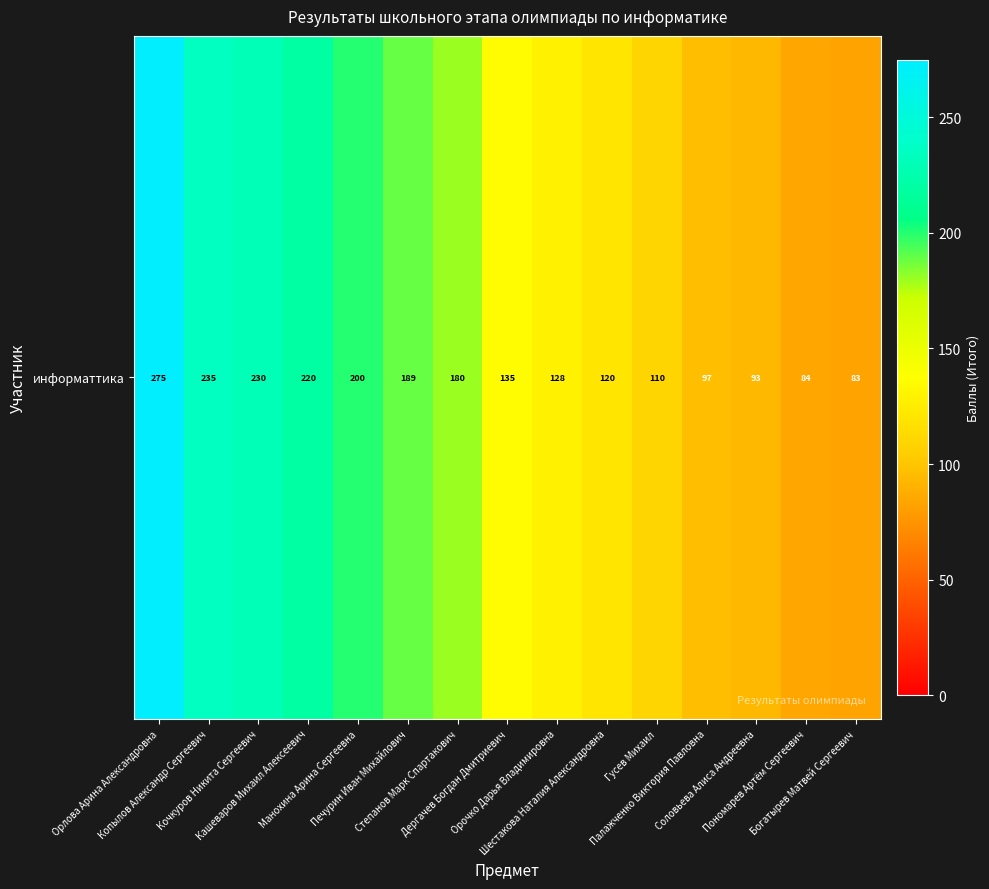

The chart shows a value of 275 at Орлова Арина Александровна. True or false?

True